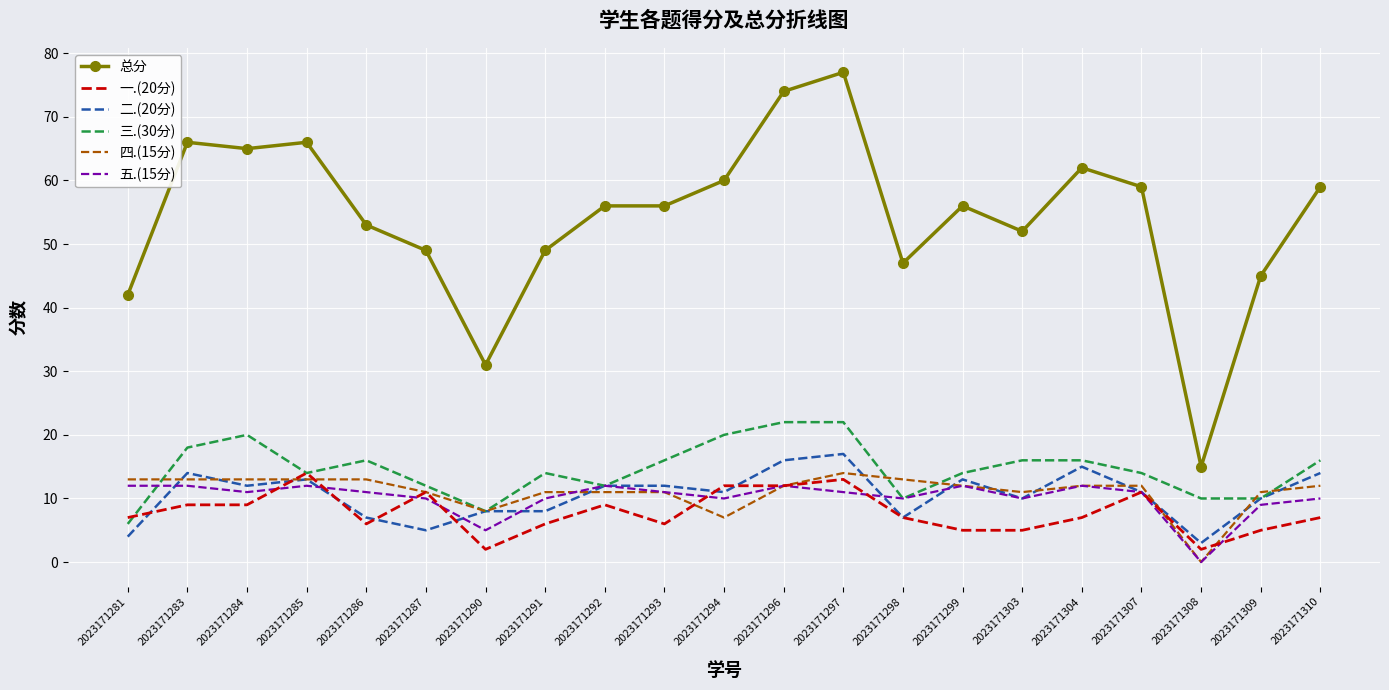

True or false: 总分 and 五.(15分) intersect in this chart.

False